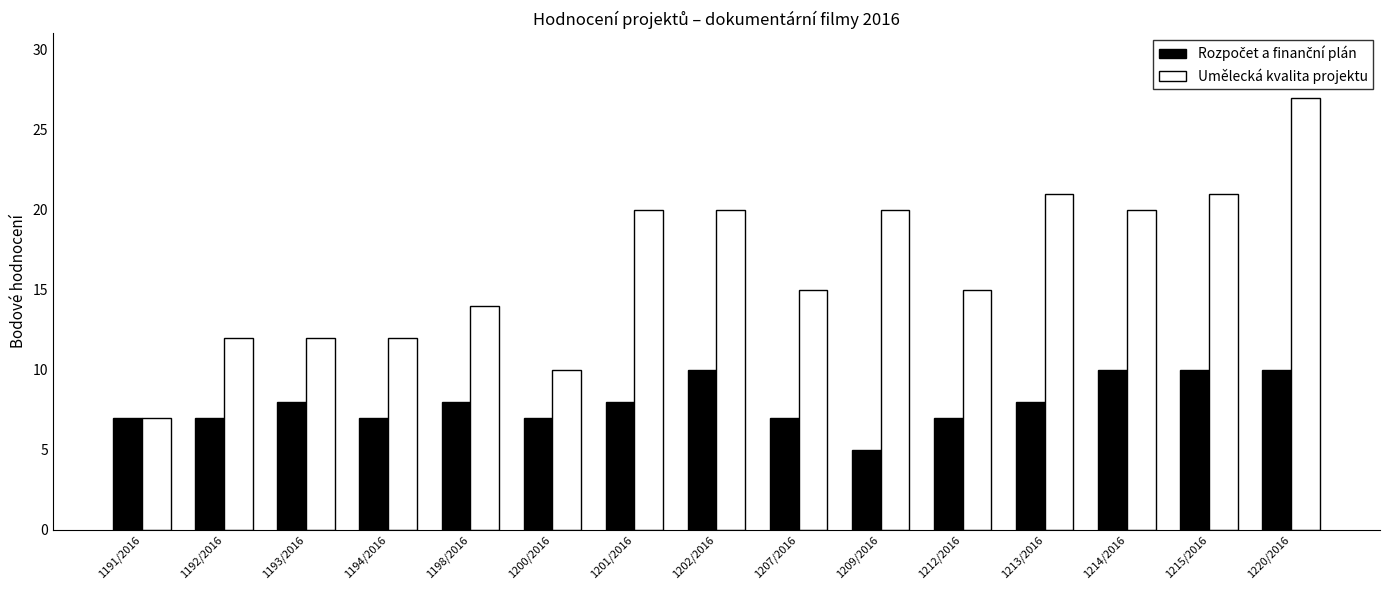

At how many categories does at least one series exceed 26?

1